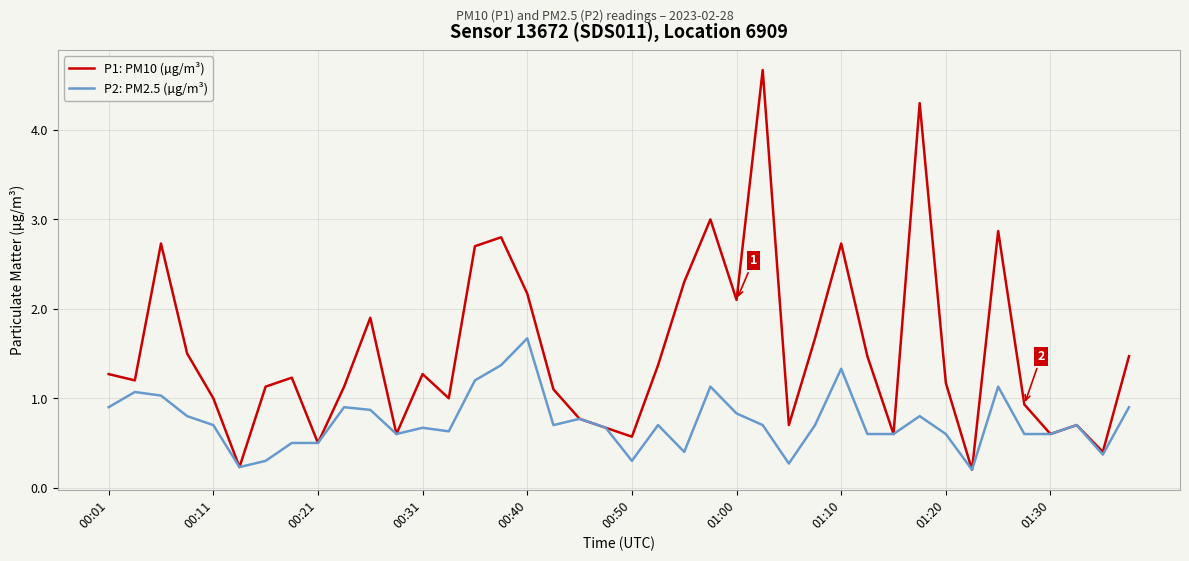

Does the chart have visible grid lines?

Yes